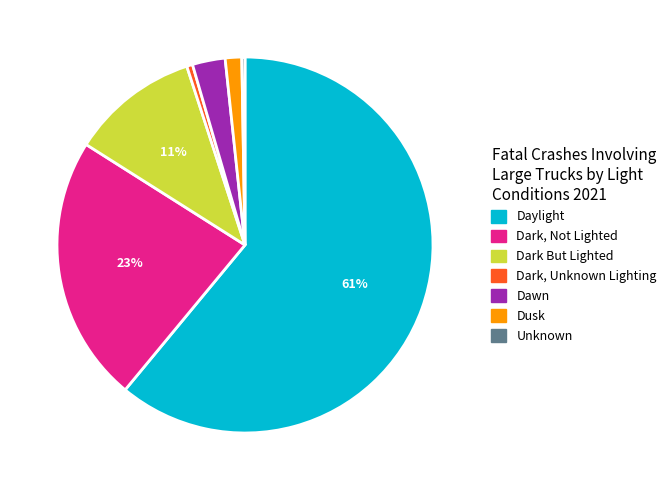

The Dark, Not Lighted slice represents 31% of the pie. True or false?

False